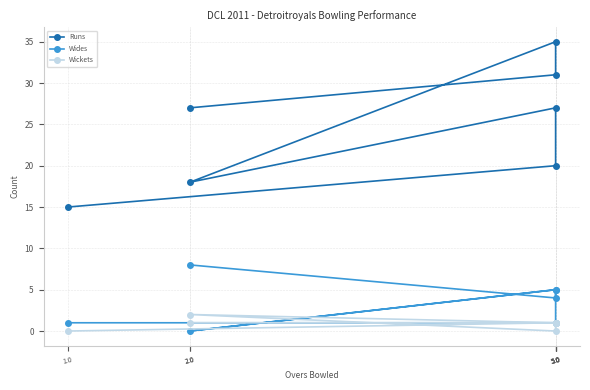

At how many categories does at least one series exceed 26?

4